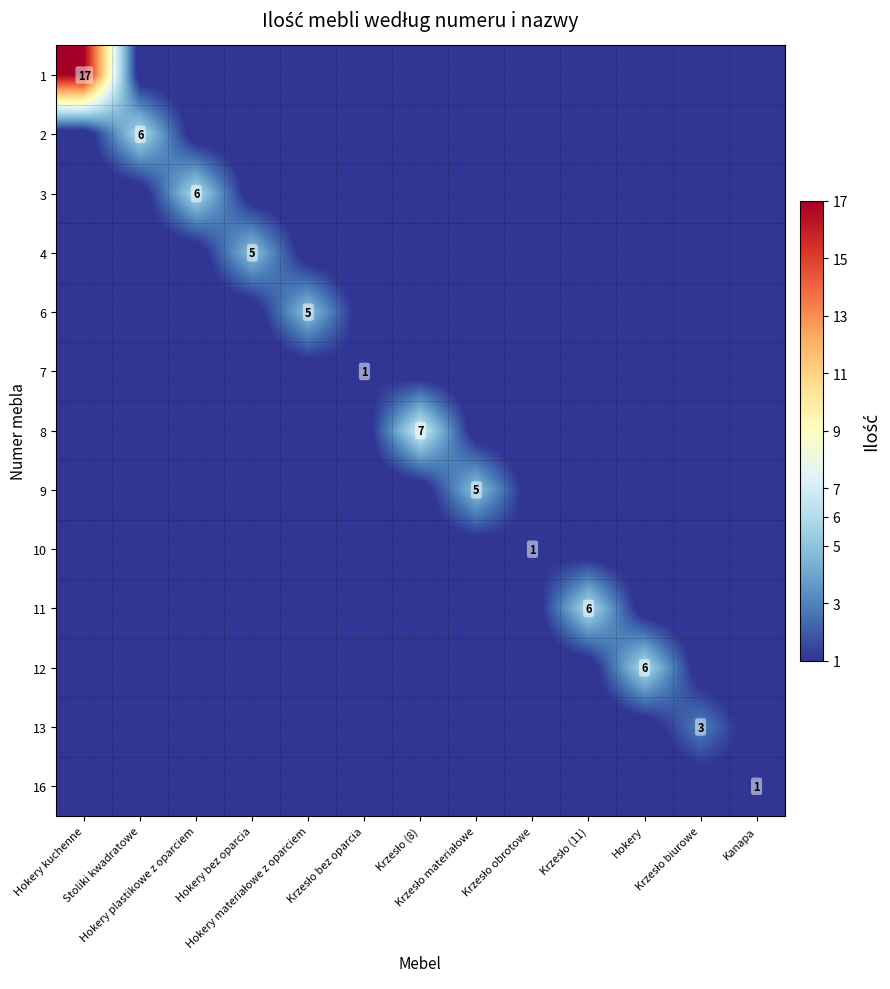

Which category has the highest value in the 1 series?

Hokery kuchenne